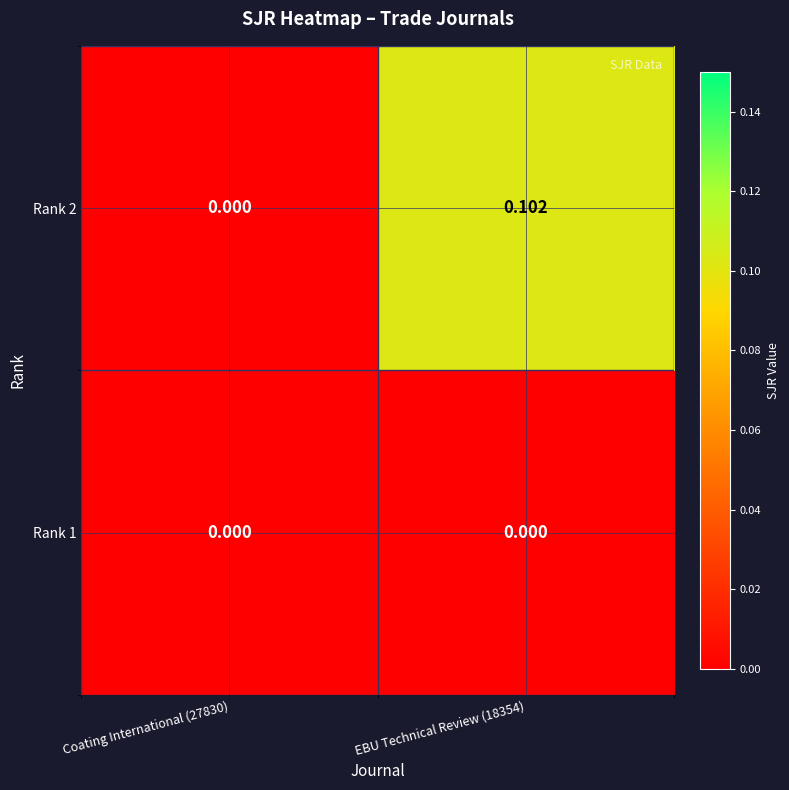

Reading left to right, what are all the values shown in this chart?

Rank 1: Coating International (27830)=0.0	EBU Technical Review (18354)=0.0
Rank 2: Coating International (27830)=0.0	EBU Technical Review (18354)=0.1